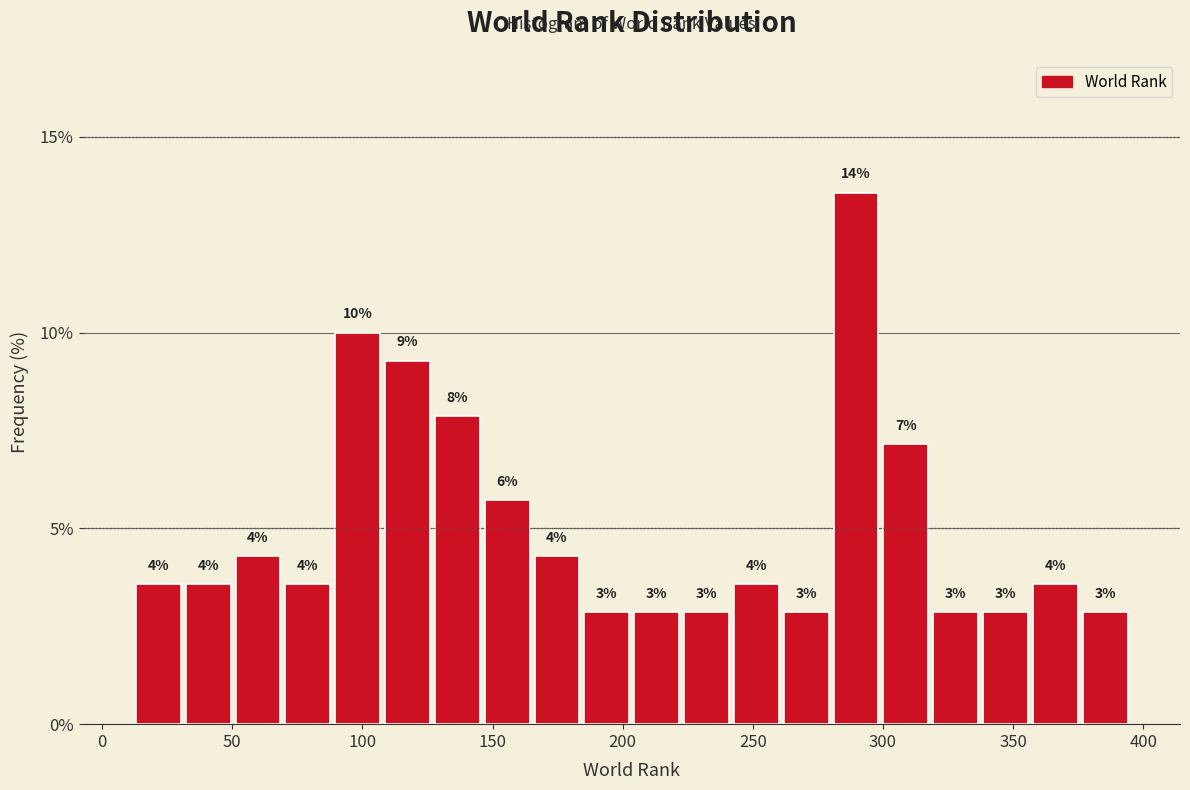

Read against the x-axis, roughly where is the centre of the tallest bar?

290